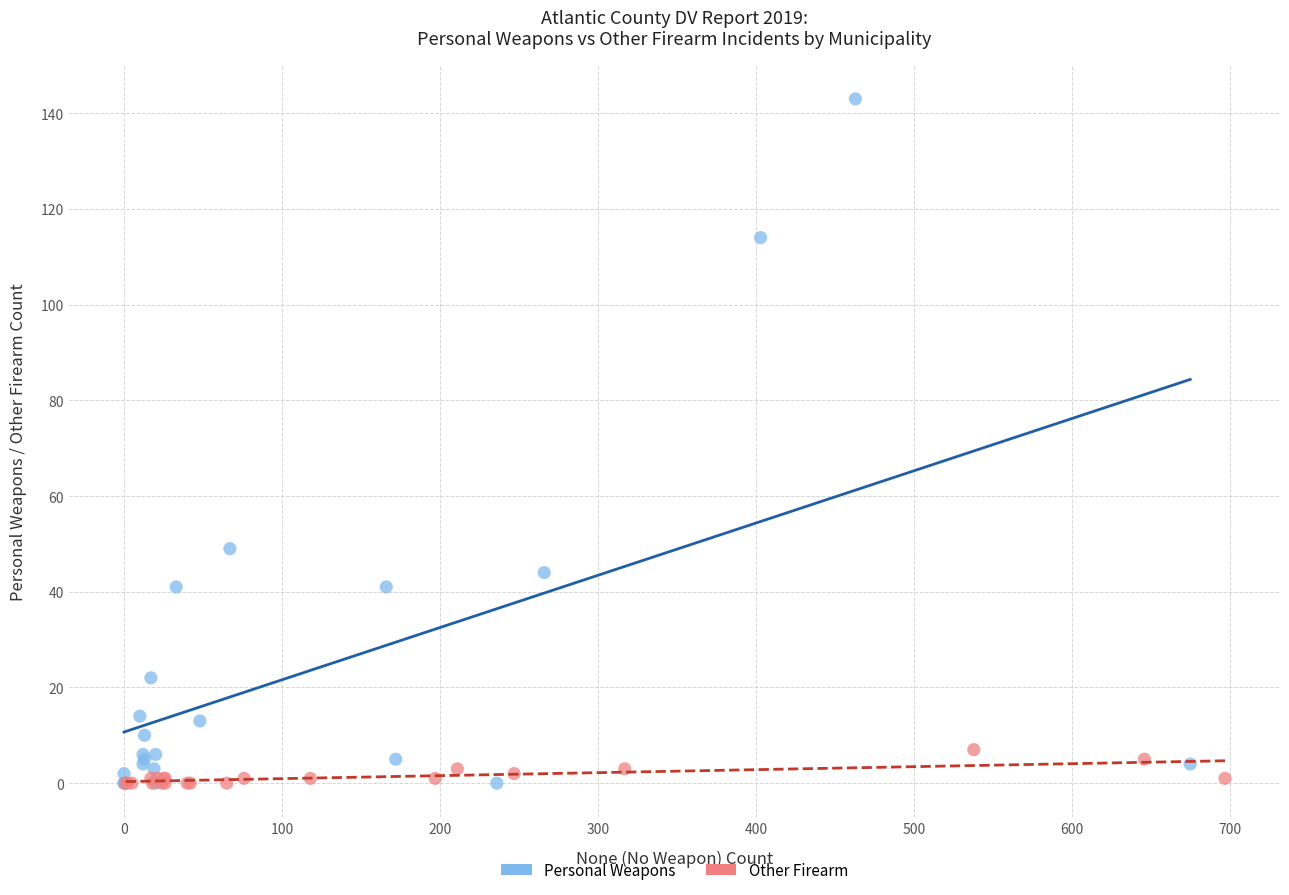

Which series contains the highest Y value?

Personal Weapons